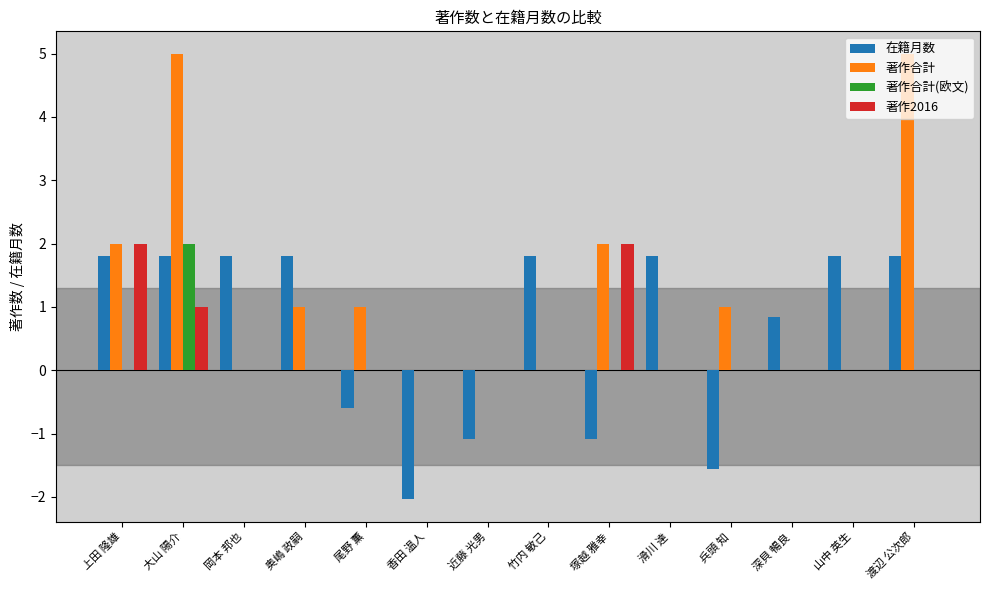

What is the approximate value of 在籍月数 at 上田 隆雄?

1.8